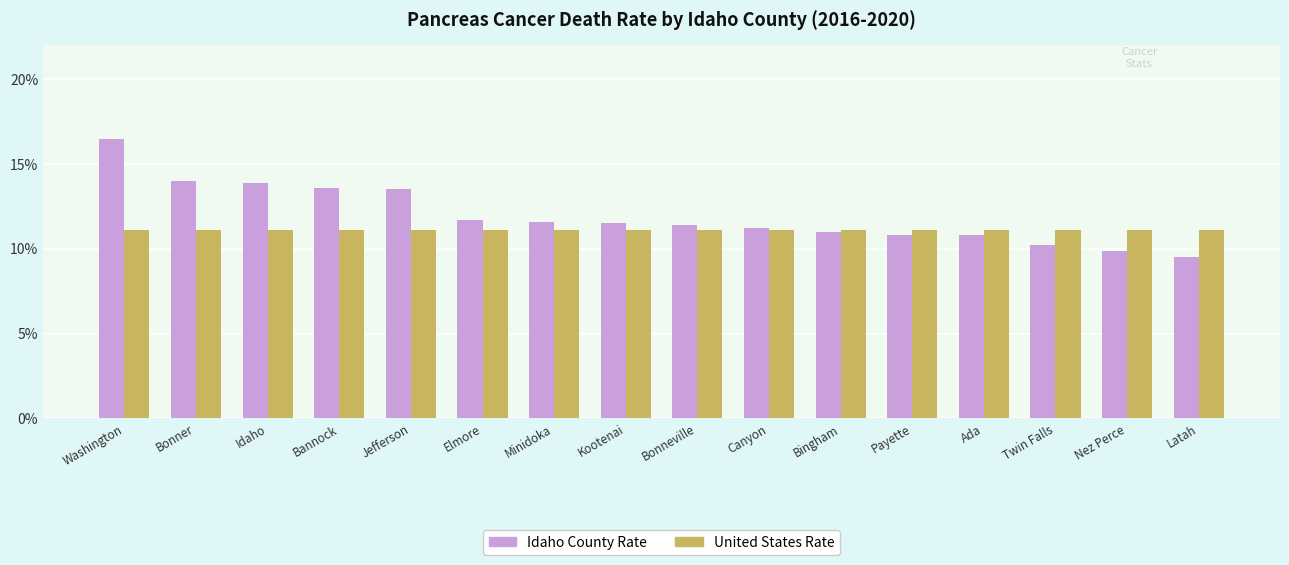

List the series in order of their peak value, highest first.

Idaho County Rate, United States Rate